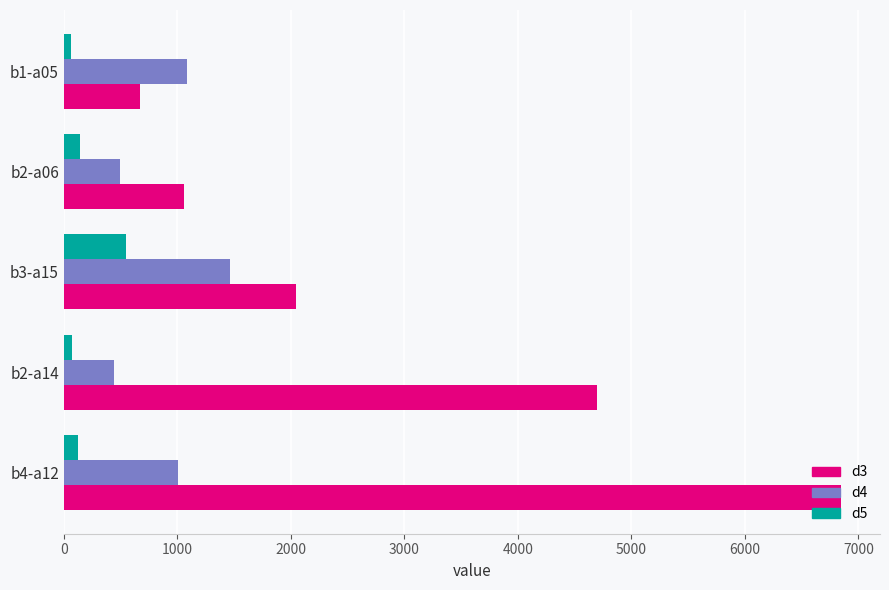

The value of d3 at b2-a06 is 1058.4. True or false?

True